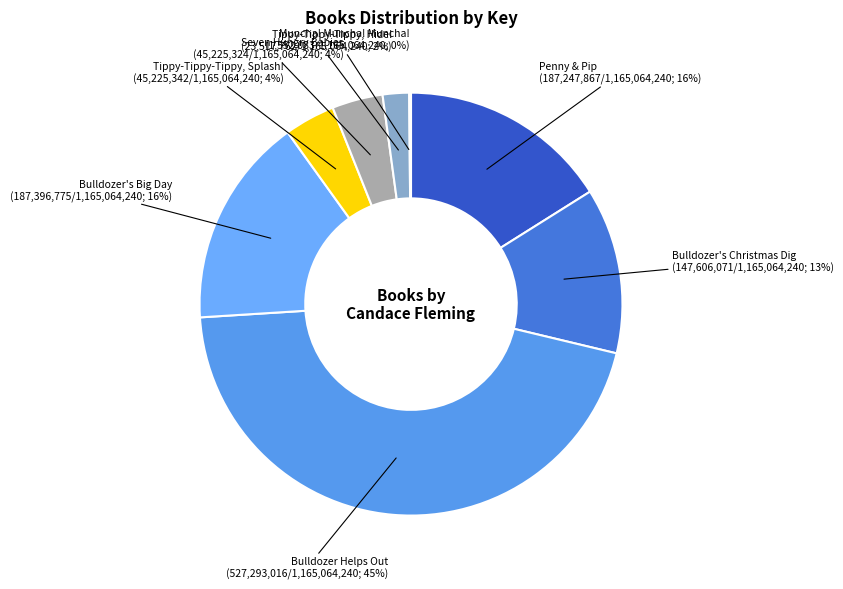

What is the largest slice in the pie chart?

Bulldozer Helps Out